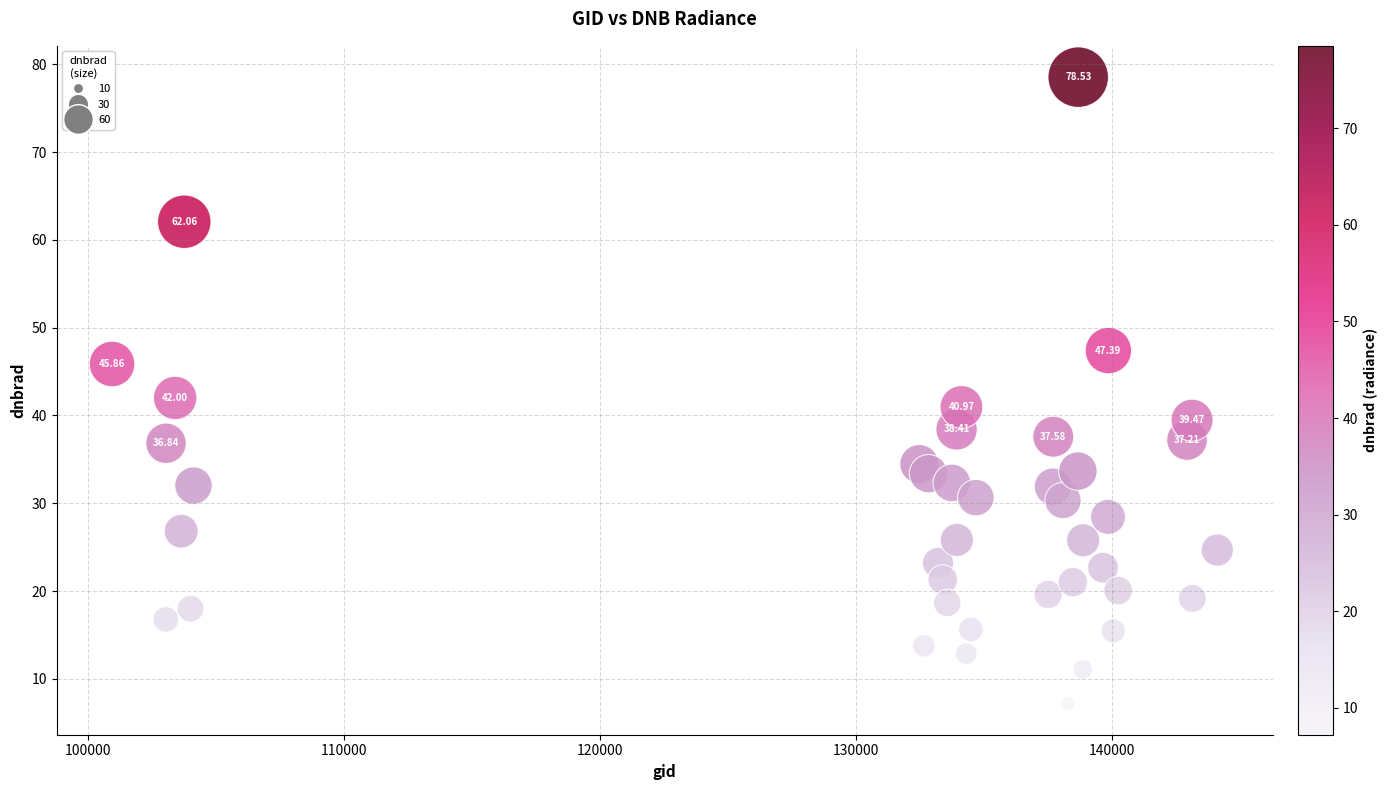

What is the range of X values (max minus min)?

43203.0